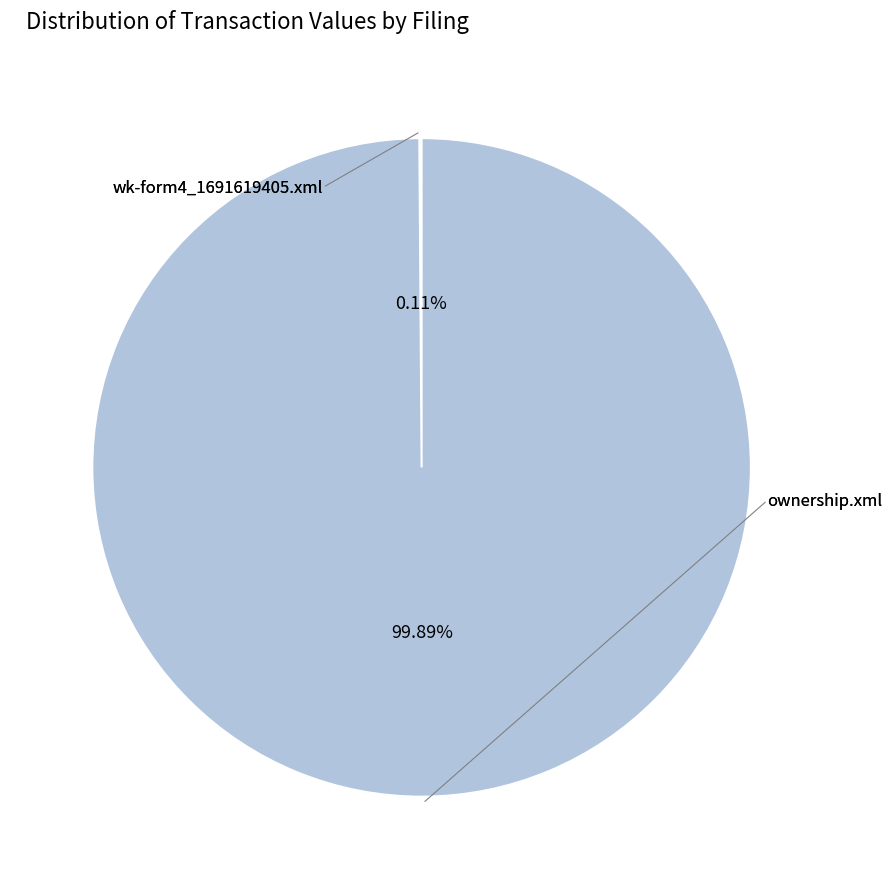

Is it true that ownership.xml is 99% of the pie?

False